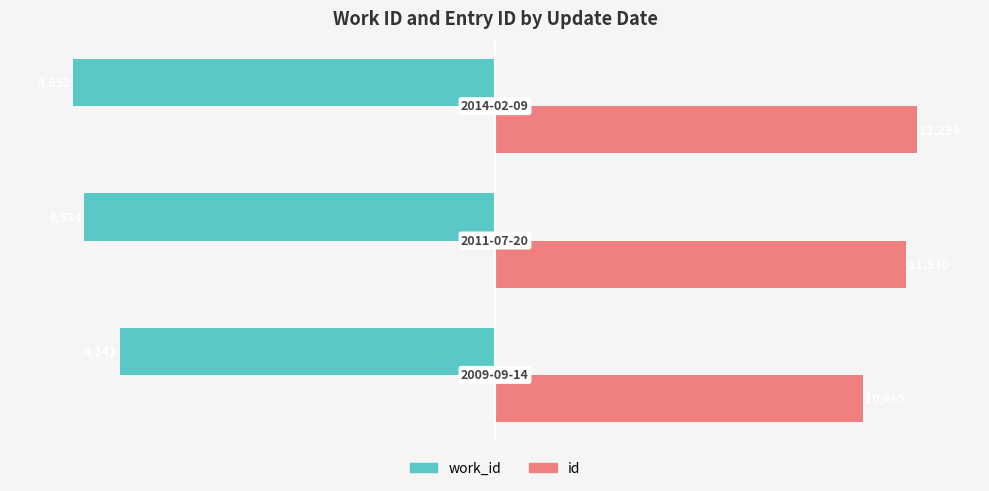

What are all the series names shown in the legend?

work_id, id